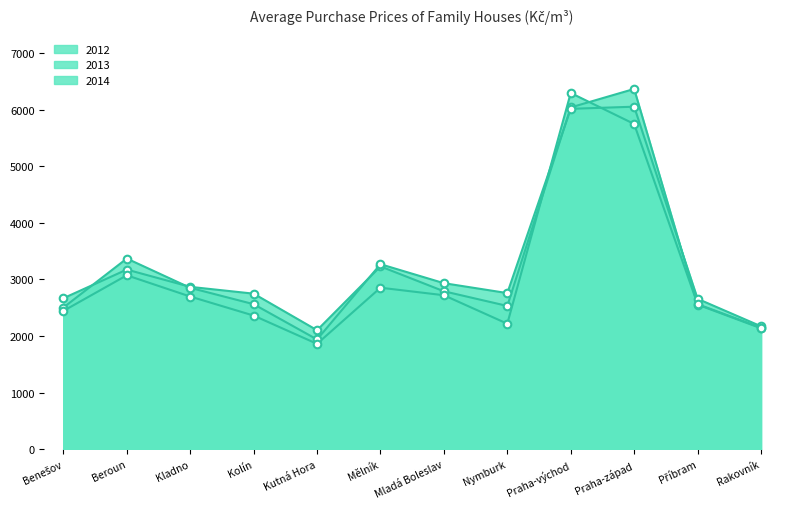

At which category is the sum across all series the highest?

Praha-východ